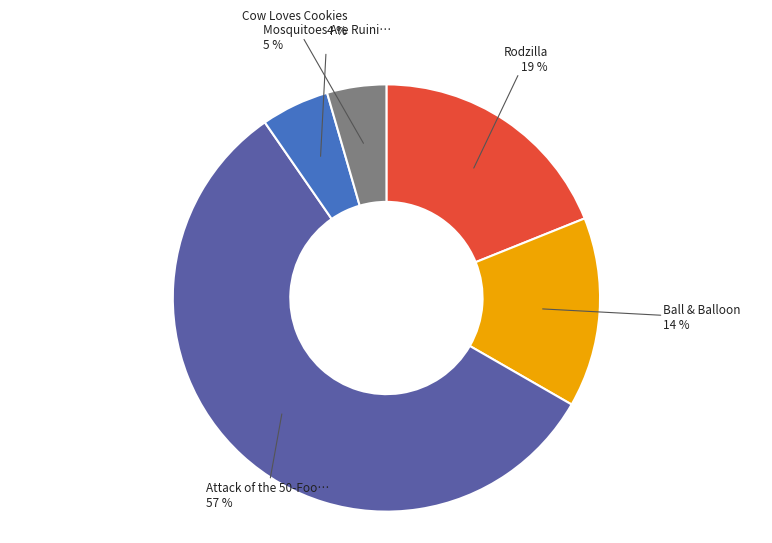

Is there a majority slice in this chart?

Yes